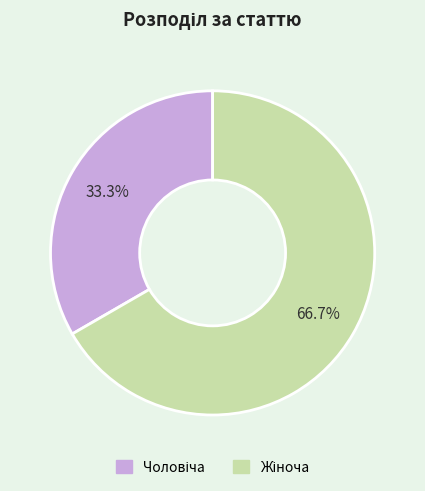

Is there any slice that represents more than half of the pie?

Yes